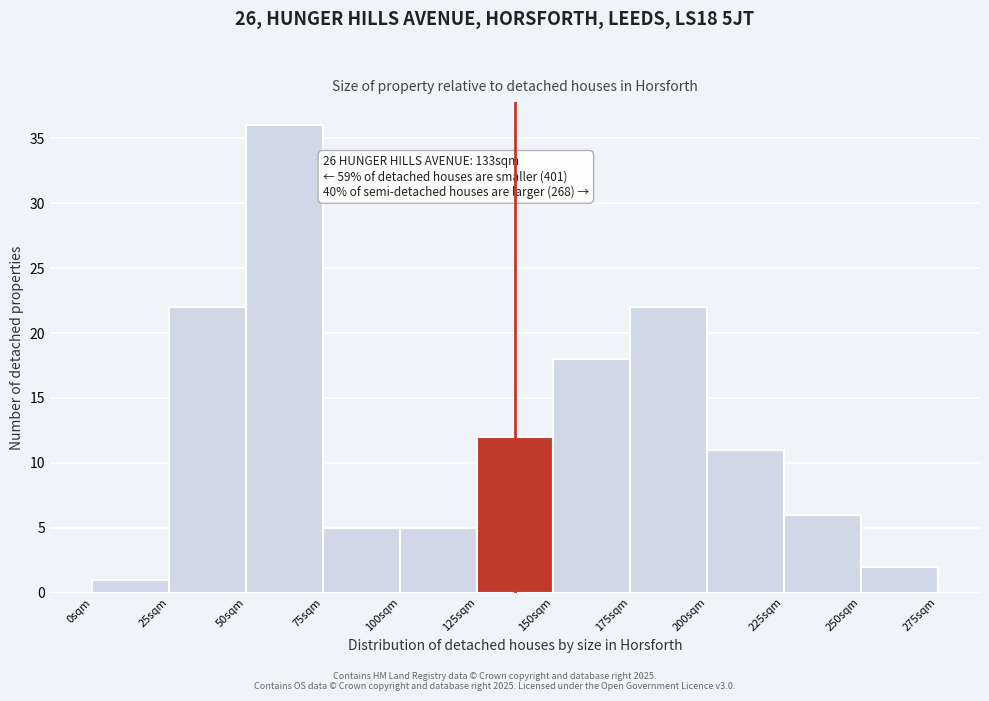

Which range on the x-axis has the tallest bar?

50 to 75